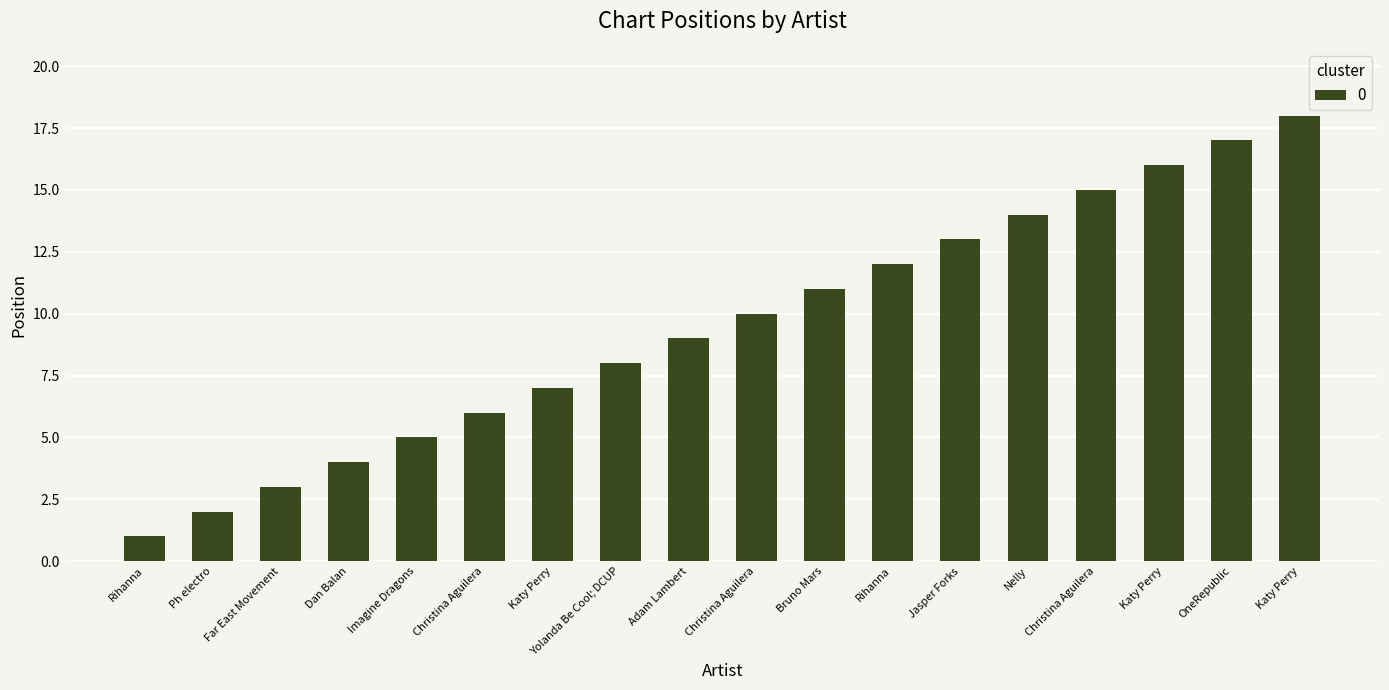

True or false: the data shows 15 at Christina Aguilera.

True